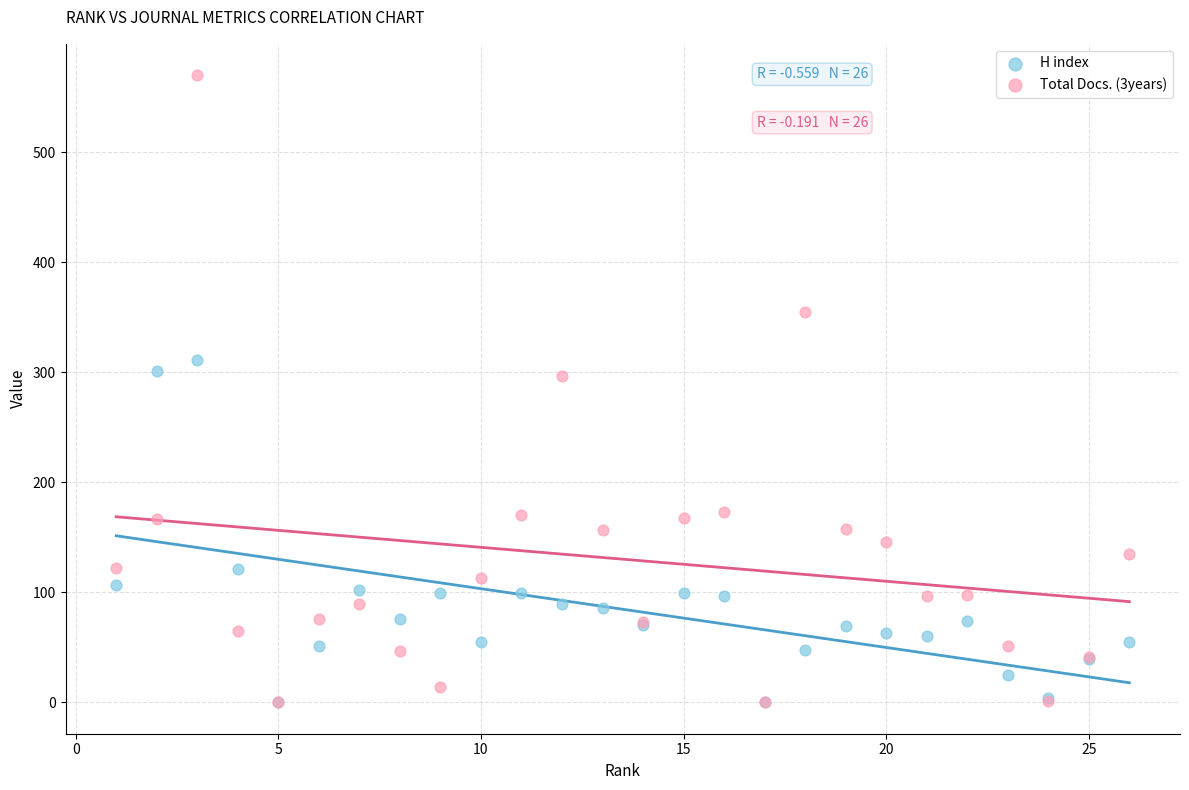

Which series reaches the maximum Y coordinate?

Total Docs. (3years)